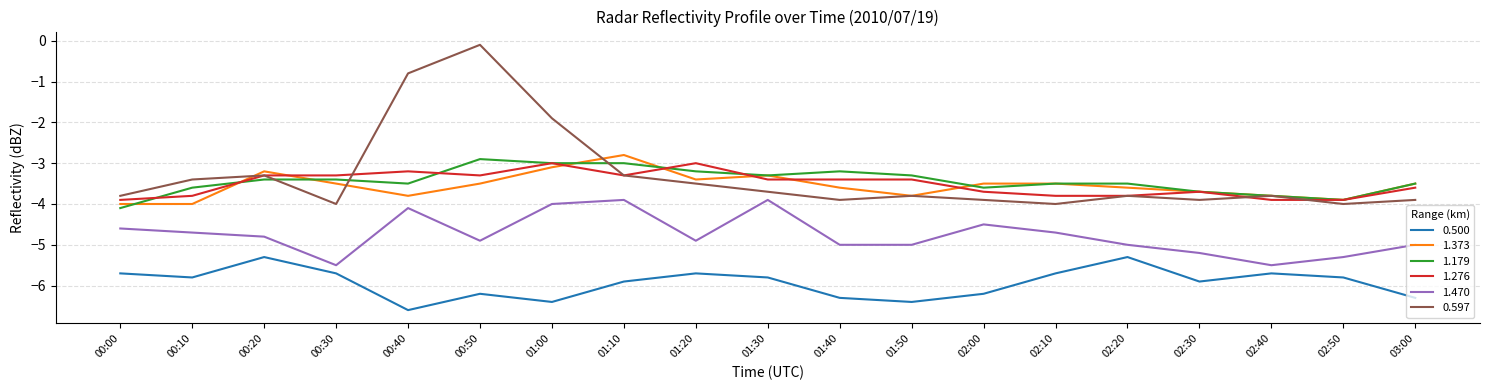

Which category has the highest value across all series?

00:50